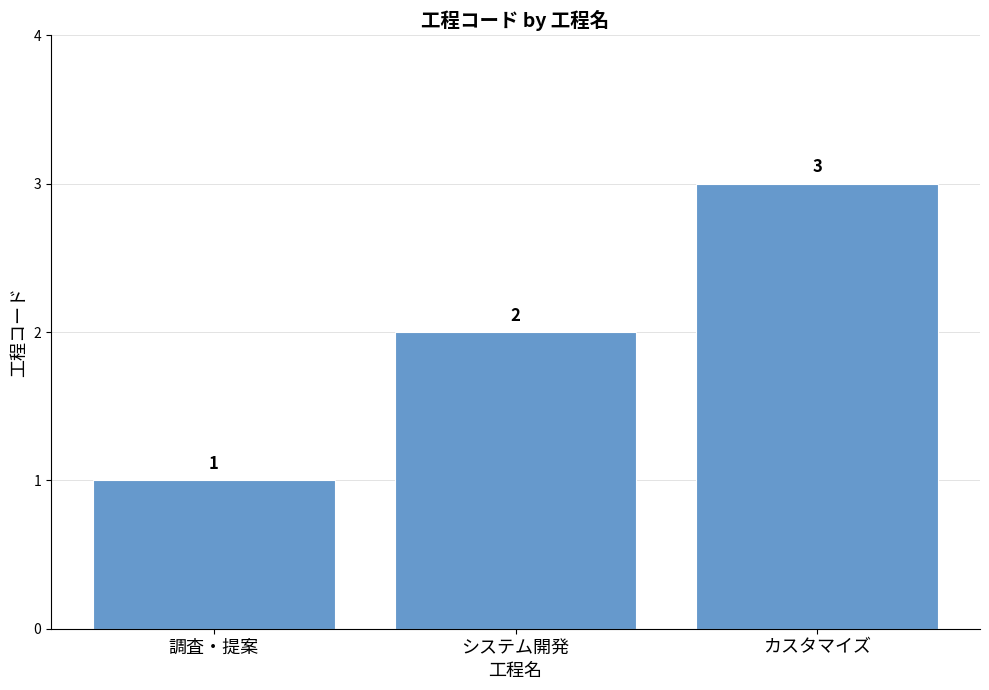

Reading right to left, transcribe all the data shown in this chart.

3	2	1